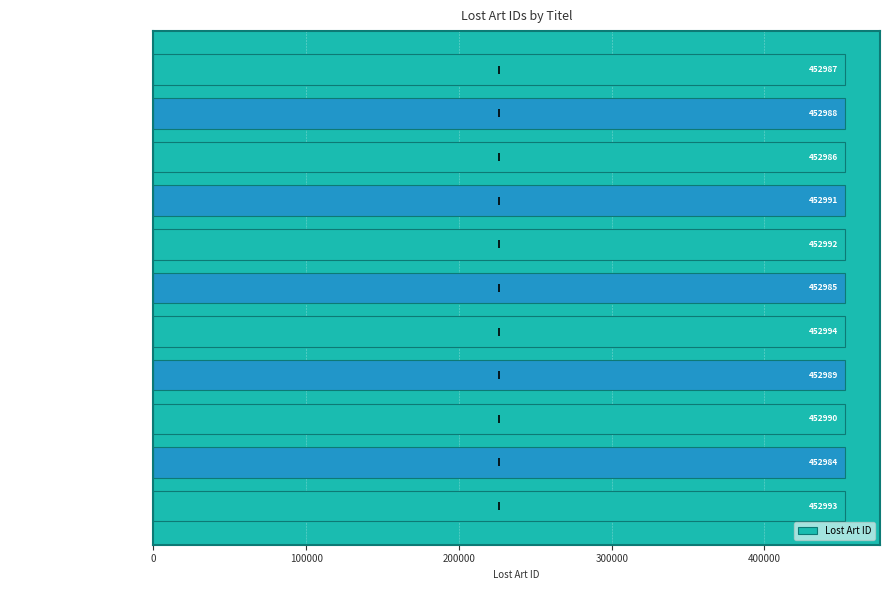

What is the ratio of the value at Persische Adelige to the value at Großmaul unterhält die Bühne?

1.0